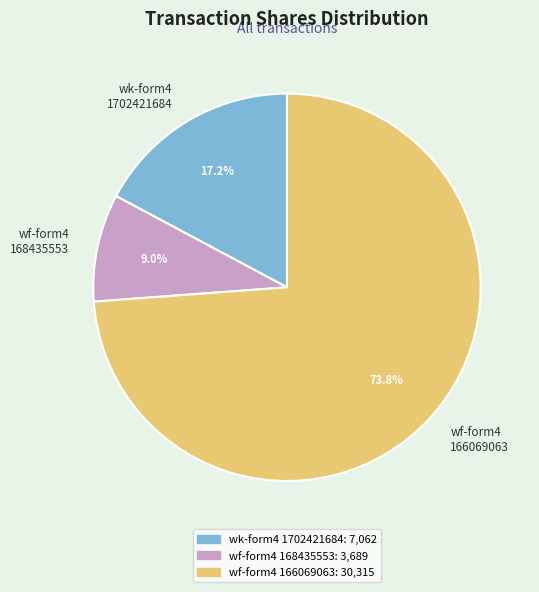

Is there a majority slice in this chart?

Yes